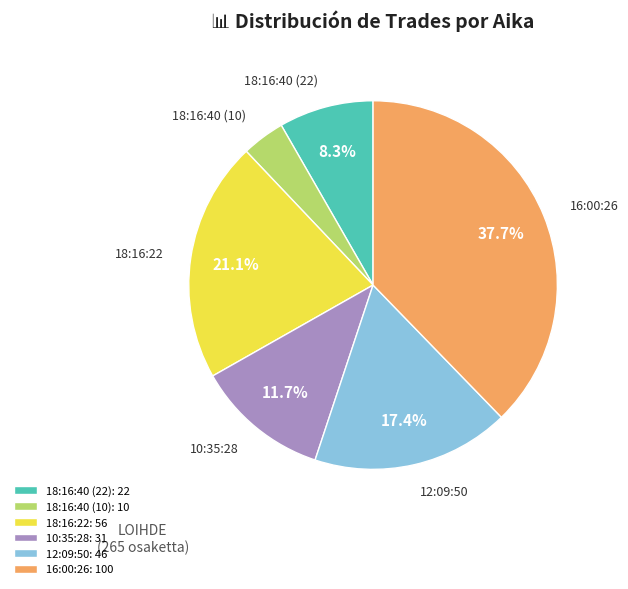

Is it true that 18:16:40 (22) is 8% of the pie?

True